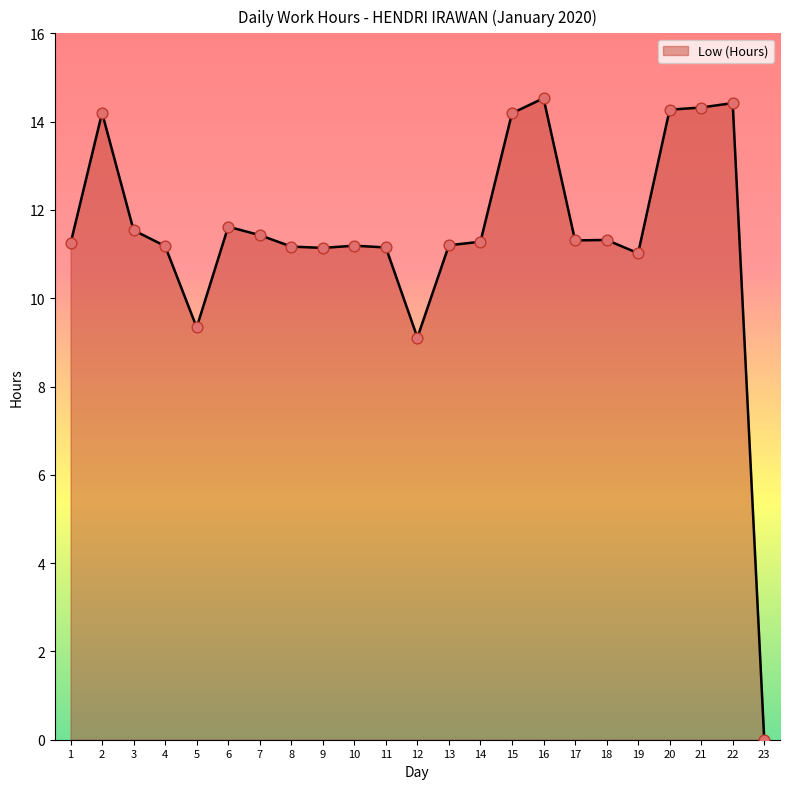

Which has a higher value, 11 or 5?

11